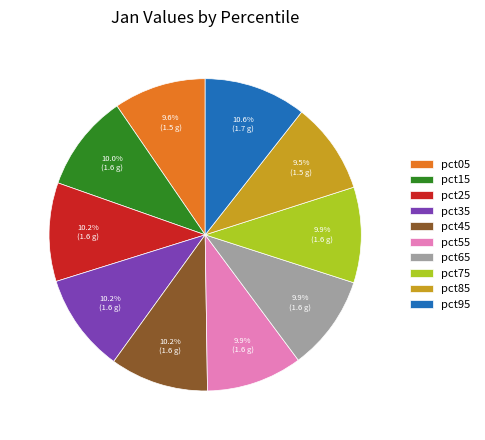

Approximately how many times larger is the value at pct75 compared to pct25?

1.0